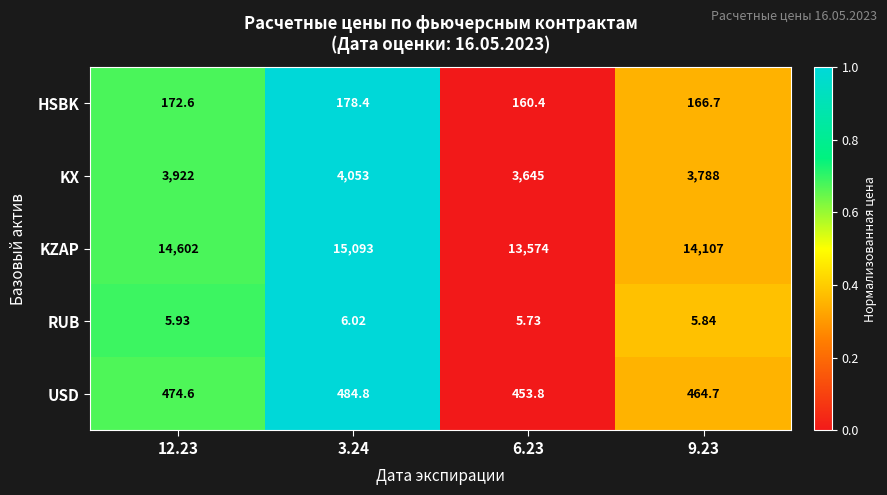

Which series has the largest total across all categories?

KZAP